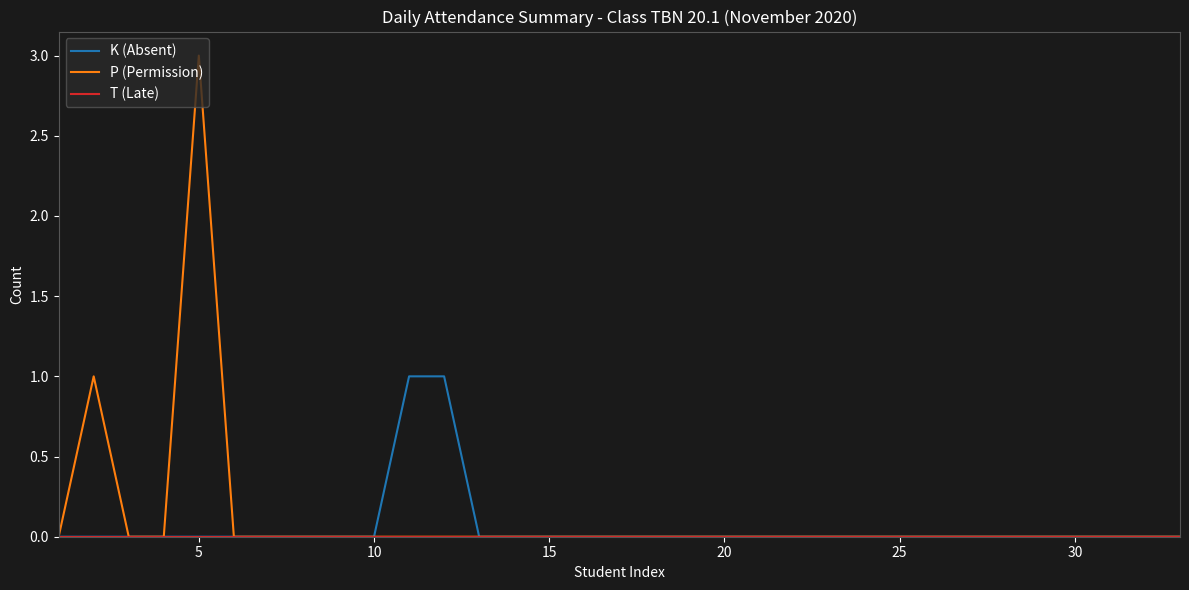

What is the maximum value for P (Permission)?

3